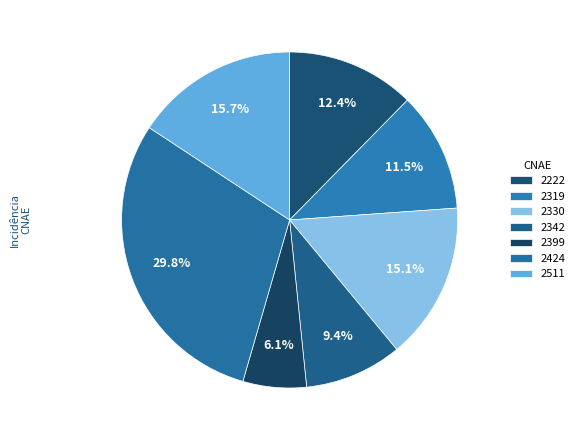

To the nearest percent, what is the difference between the largest and smallest slice percentages?

24%